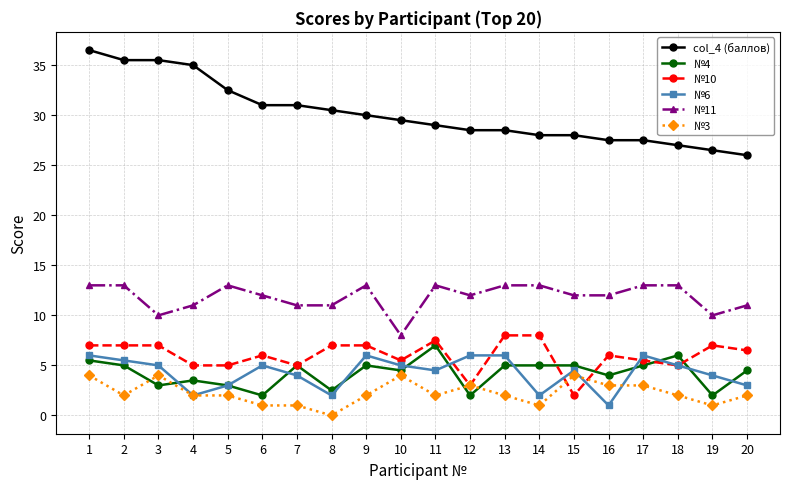

True or false: №11 and №3 intersect in this chart.

False